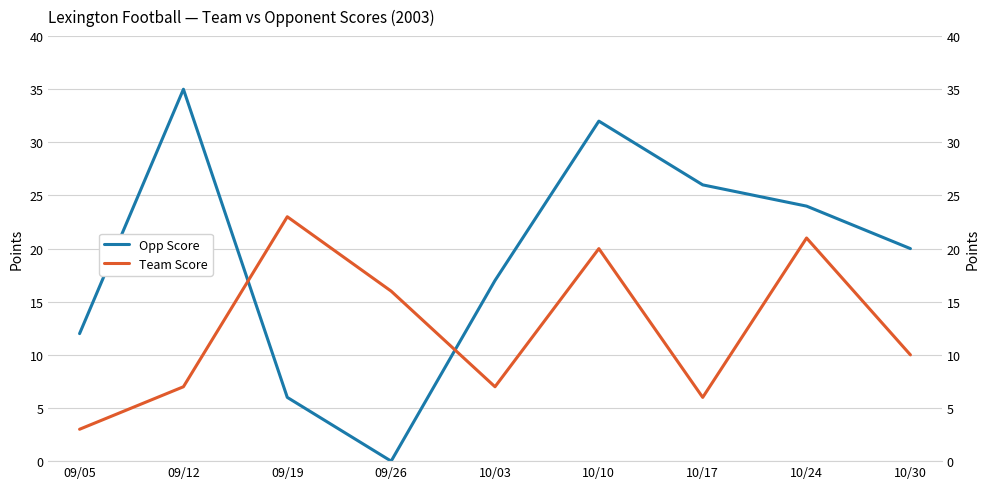

How many times do Team Score and Opp Score cross each other?

2